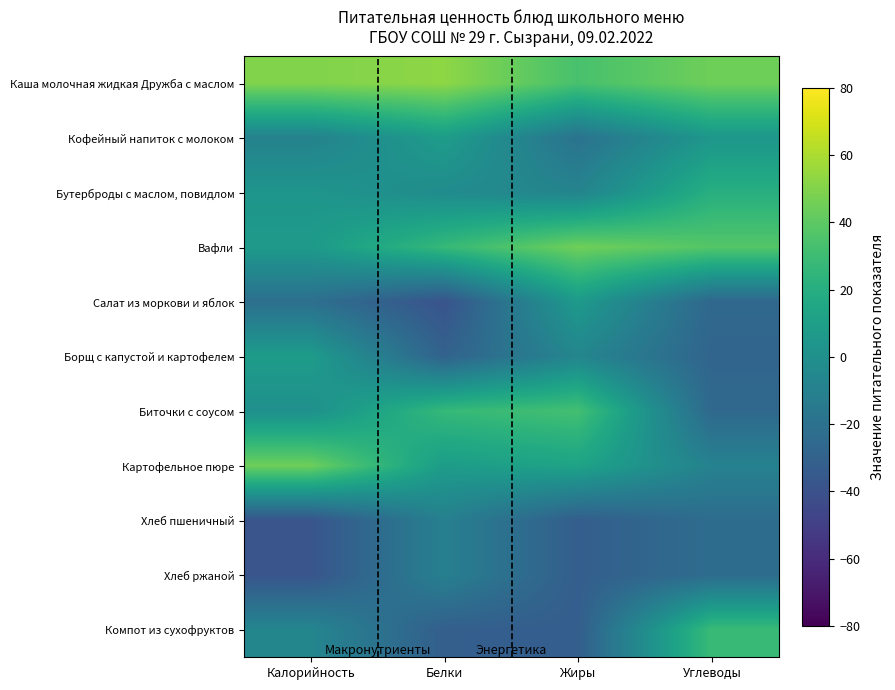

Reading left to right, transcribe all the data shown in this chart.

Каша молочная жидкая Дружба с маслом: Калорийность=49.5	Белки=52.8	Жиры=33.6	Углеводы=44.8
Кофейный напиток с молоком: Калорийность=-9.1	Белки=8.3	Жиры=-19.4	Углеводы=4.8
Бутерброды с маслом, повидлом: Калорийность=3.7	Белки=-2.6	Жиры=-7.7	Углеводы=20.7
Вафли: Калорийность=6.8	Белки=27.2	Жиры=45.1	Углеводы=37.6
Салат из моркови и яблок: Калорийность=-21.3	Белки=-38.7	Жиры=6.6	Углеводы=-26.5
Борщ с капустой и картофелем: Калорийность=8.0	Белки=-29.5	Жиры=-6.5	Углеводы=-28.1
Биточки с соусом: Калорийность=0.2	Белки=27.2	Жиры=32.2	Углеводы=-25.7
Картофельное пюре: Калорийность=44.6	Белки=8.3	Жиры=12.9	Углеводы=-9.3
Хлеб пшеничный: Калорийность=-37.8	Белки=-10.6	Жиры=-32.3	Углеводы=-23.4
Хлеб ржаной: Калорийность=-37.8	Белки=-10.6	Жиры=-32.3	Углеводы=-23.4
Компот из сухофруктов: Калорийность=-6.7	Белки=-31.8	Жиры=-32.3	Углеводы=28.5